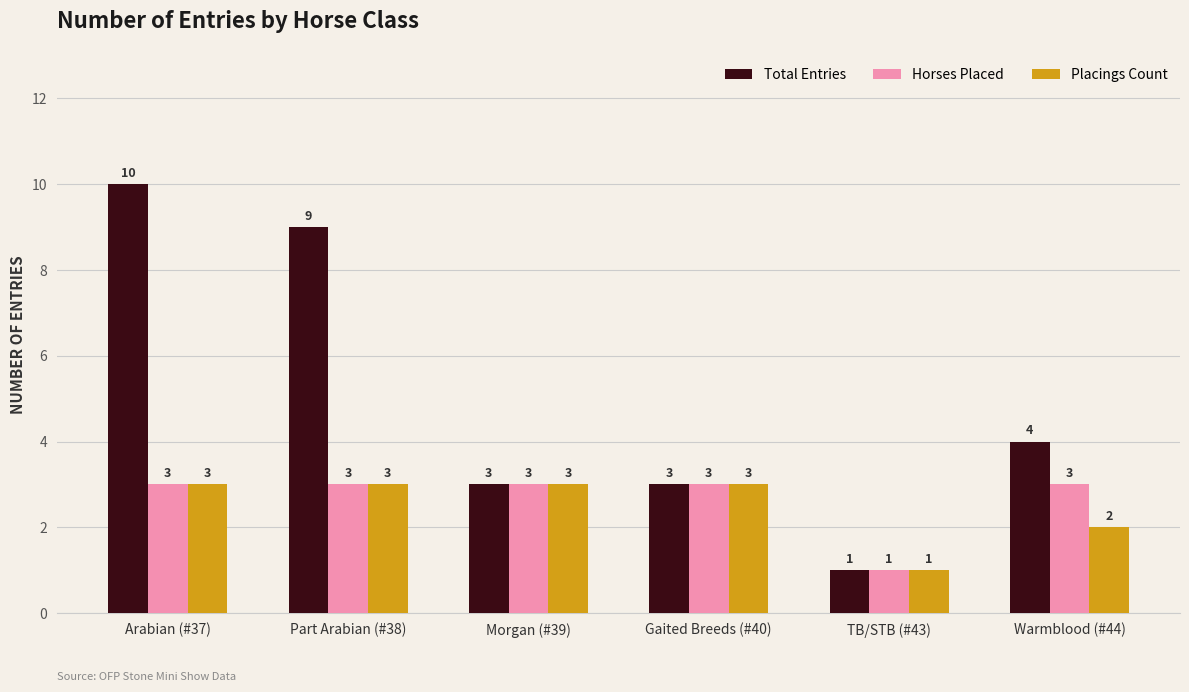

Which series has the widest spread of values?

Total Entries